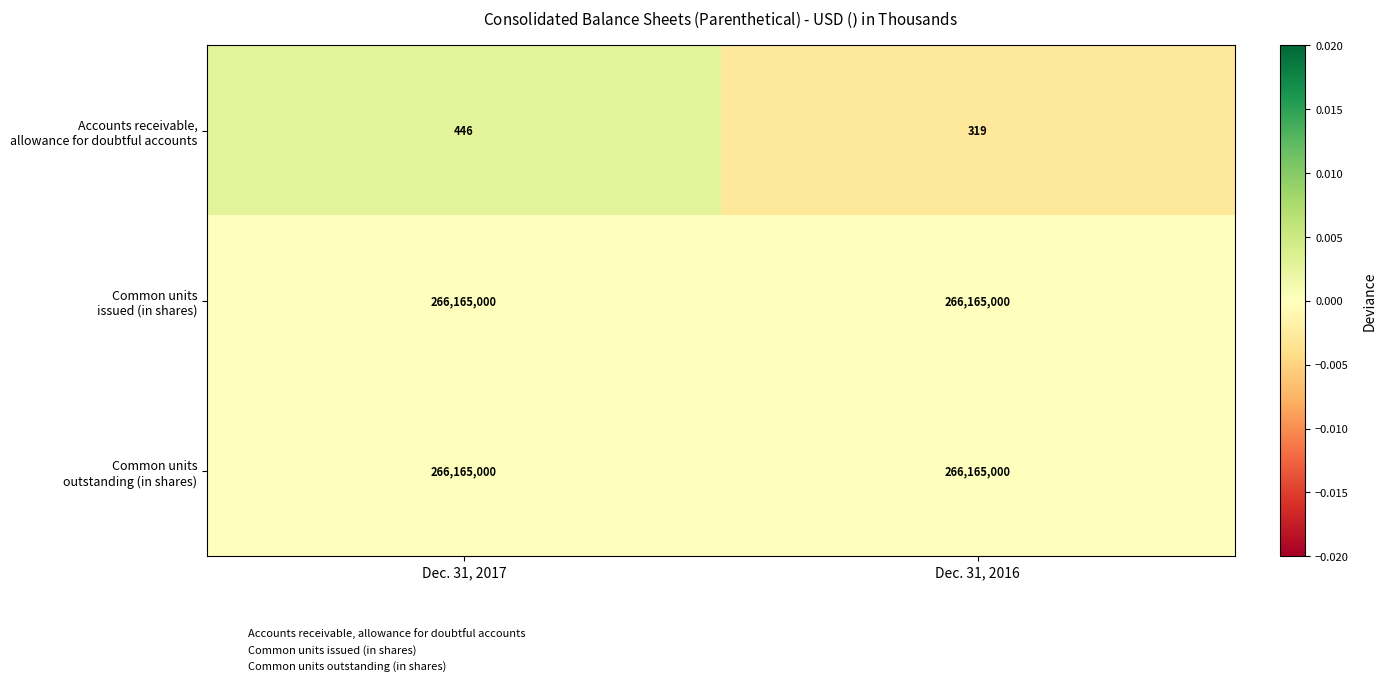

What is the spread (max minus min) of values at Dec. 31, 2017?

266164554